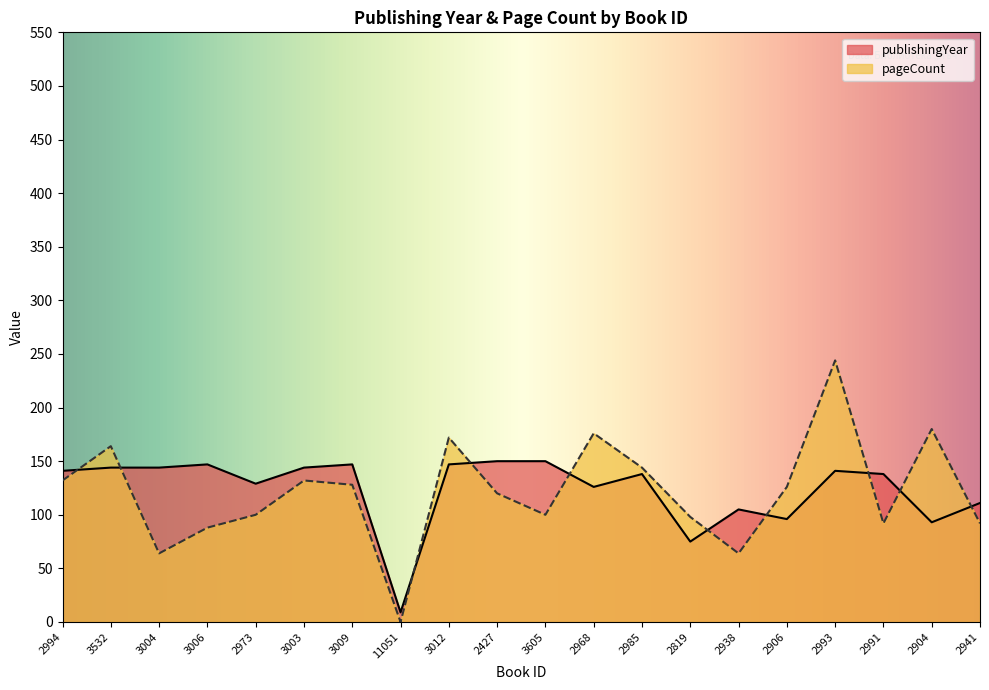

Is the value of pageCount at 2819 greater than the value of publishingYear at 3006?

No